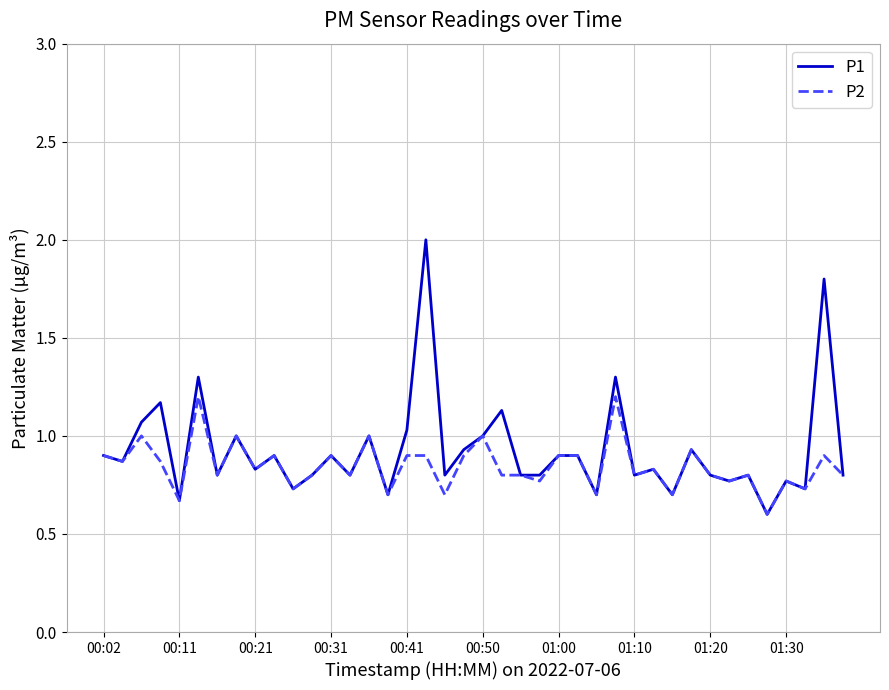

What is the highest value of the P1 series?

2.0